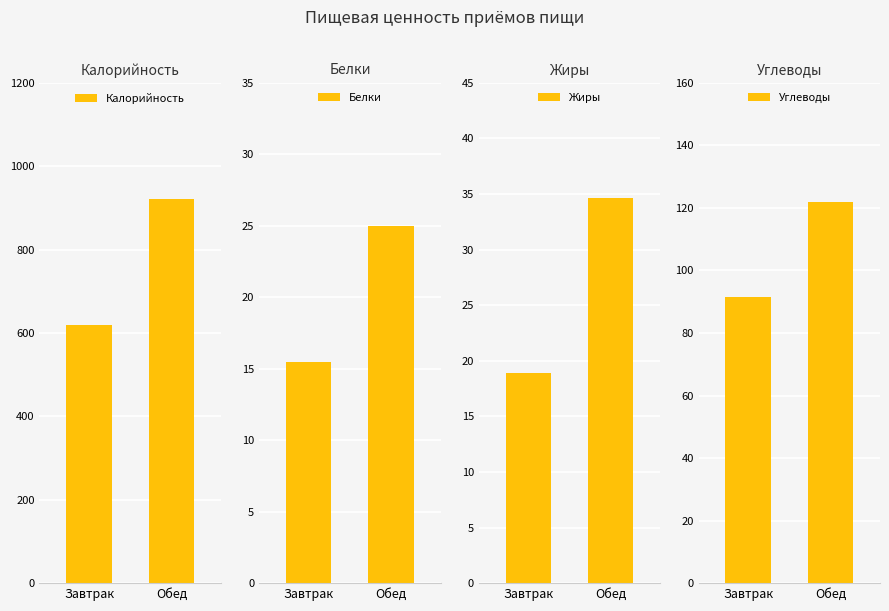

What is the difference between the Белки values at Обед and Завтрак?

9.5